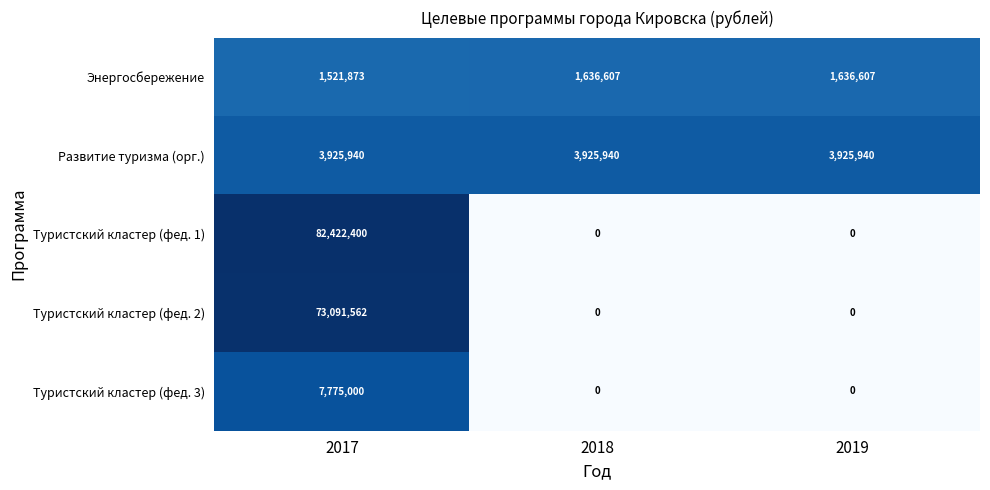

The Развитие туризма (орг.) series shows 6386480 at 2017. True or false?

False